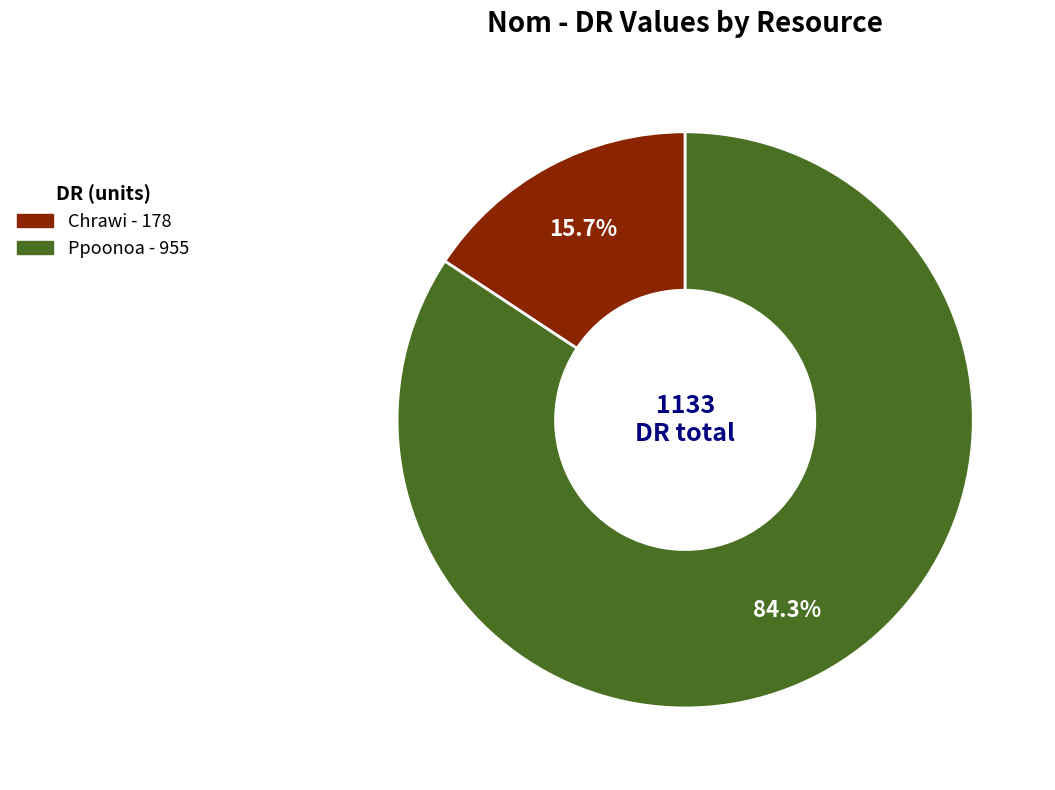

The Ppoonoa slice represents 84% of the pie. True or false?

True